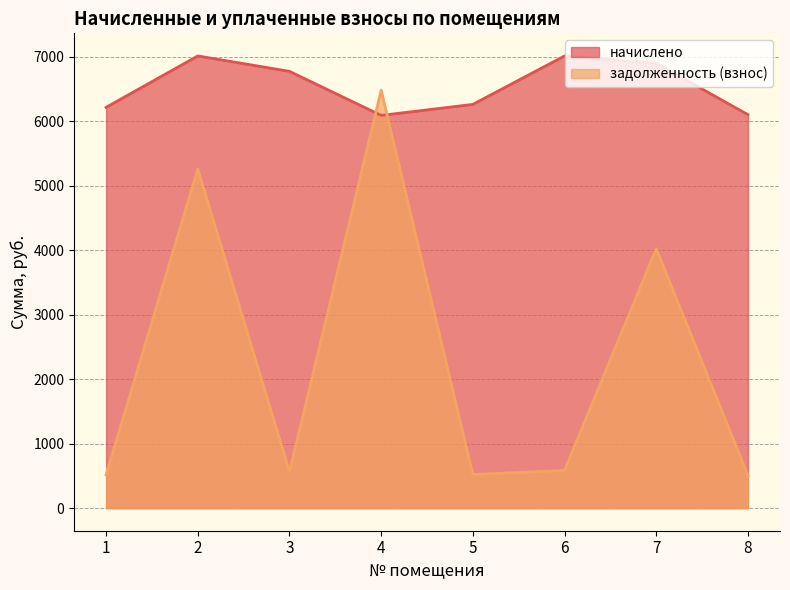

Rank the series by their maximum value, from lowest to highest.

задолженность (взнос), начислено